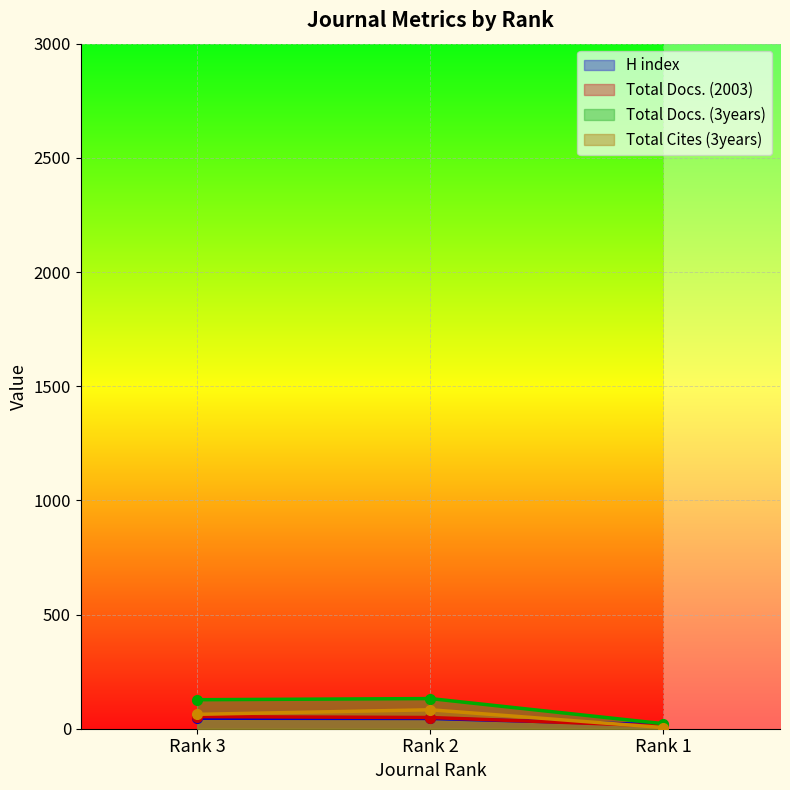

Which series has the largest total across all categories?

Total Docs. (3years)